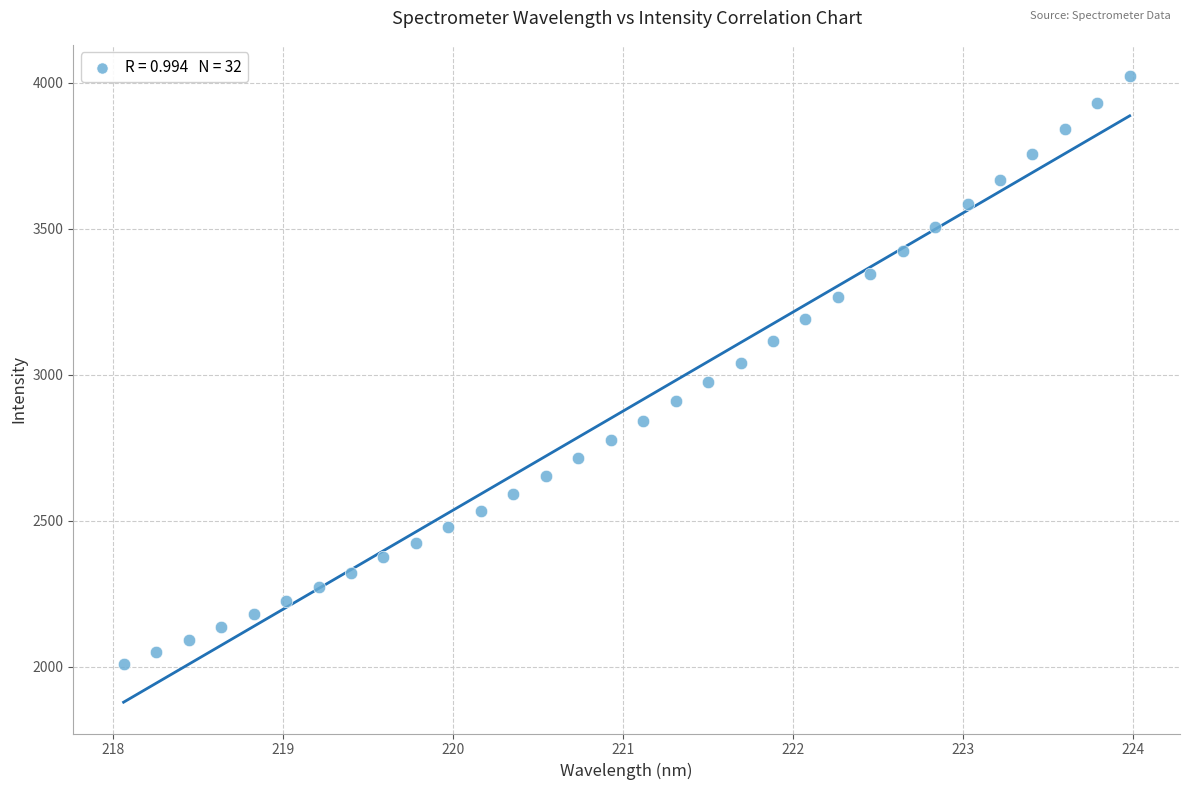

What is the range of X values (max minus min)?

5.9